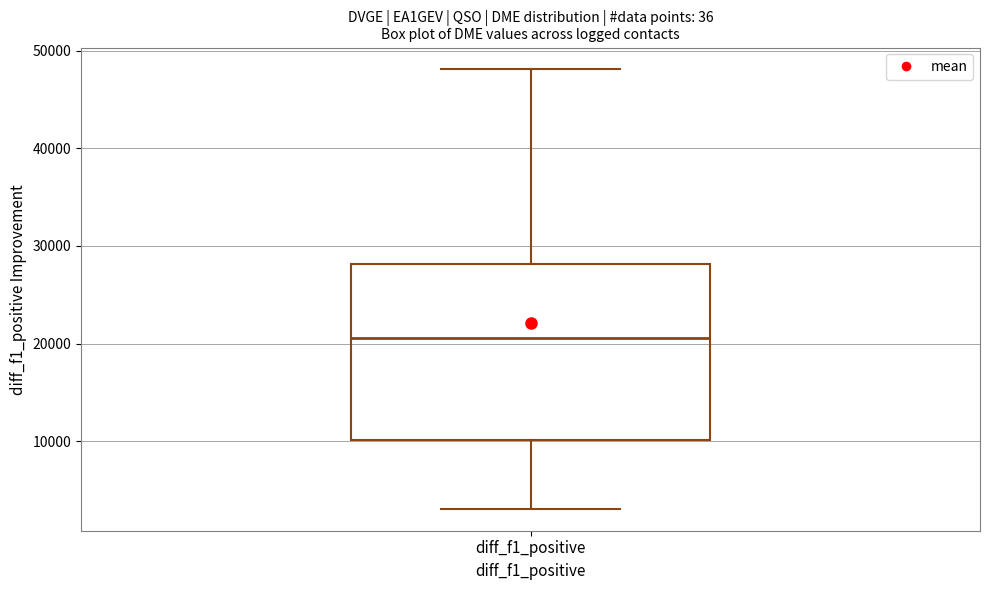

Transcribe this box plot: give where the median line is, the range the box spans, and where the two whiskers end, as read against the y-axis. The values are not printed on the chart, so give them approximately, as read against the axis.

median 21000, box 10000 to 28000, whiskers 3000 to 48000